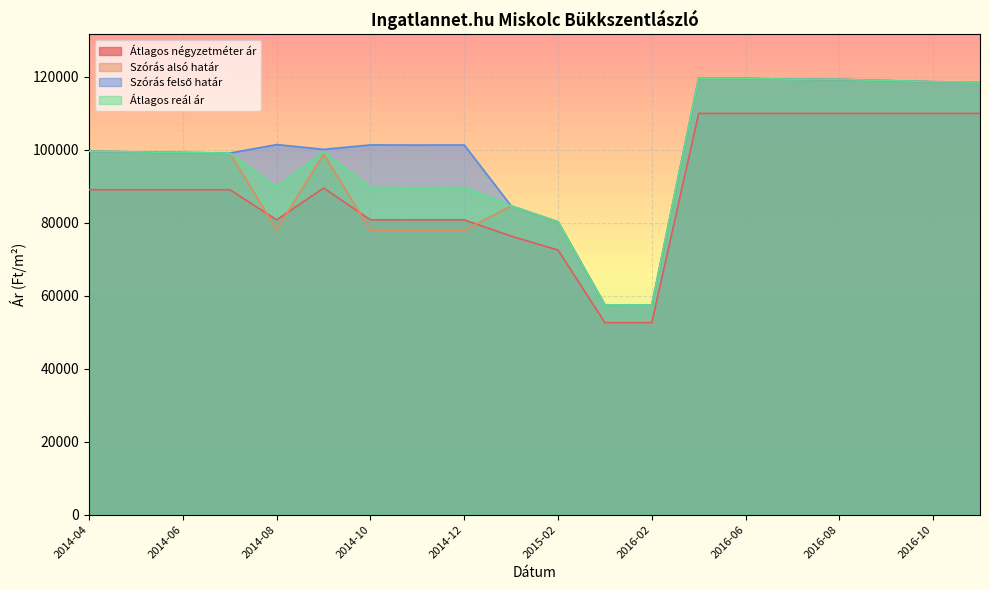

How many lines are shown in the chart?

4